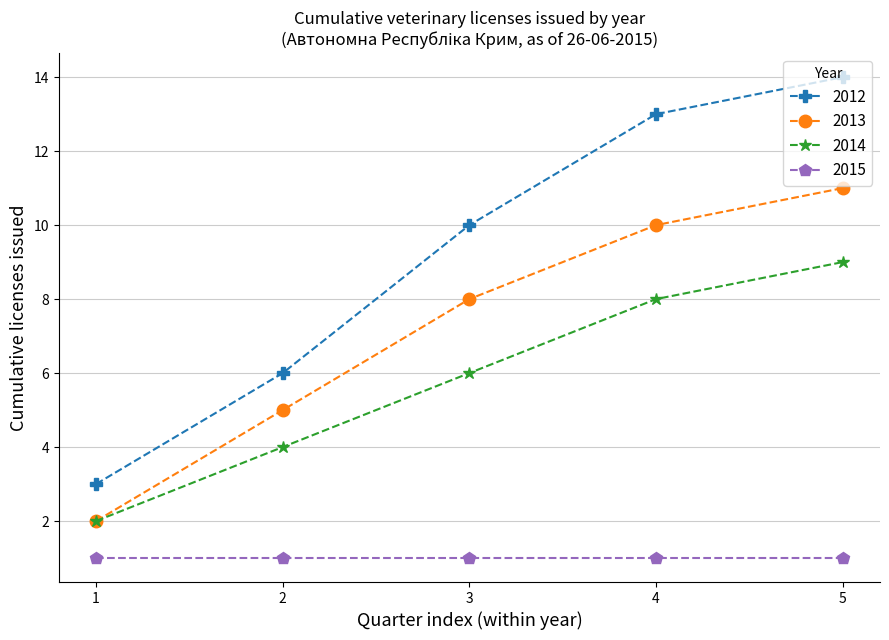

Rank the series by their average value, from lowest to highest.

2015, 2014, 2013, 2012